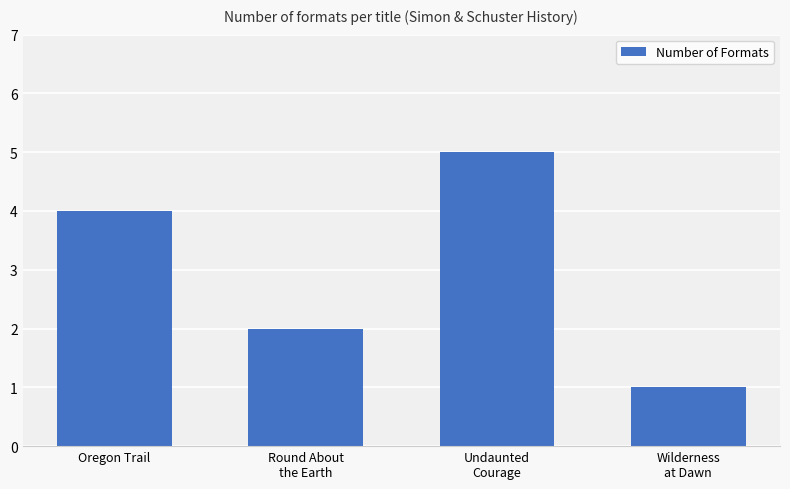

Approximately how many times larger is the value at Oregon Trail compared to Round About
the Earth?

2.0